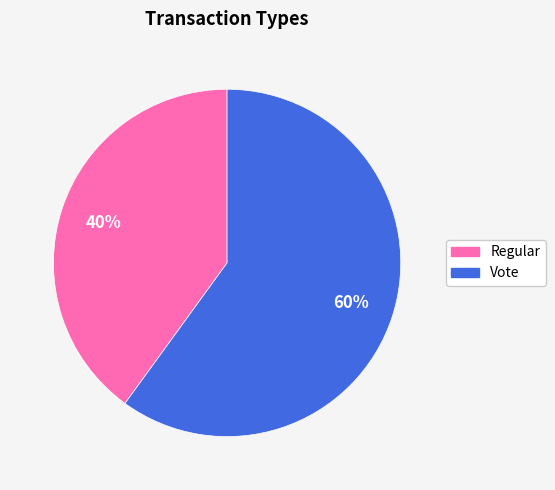

What is the smallest slice in the pie chart?

Regular